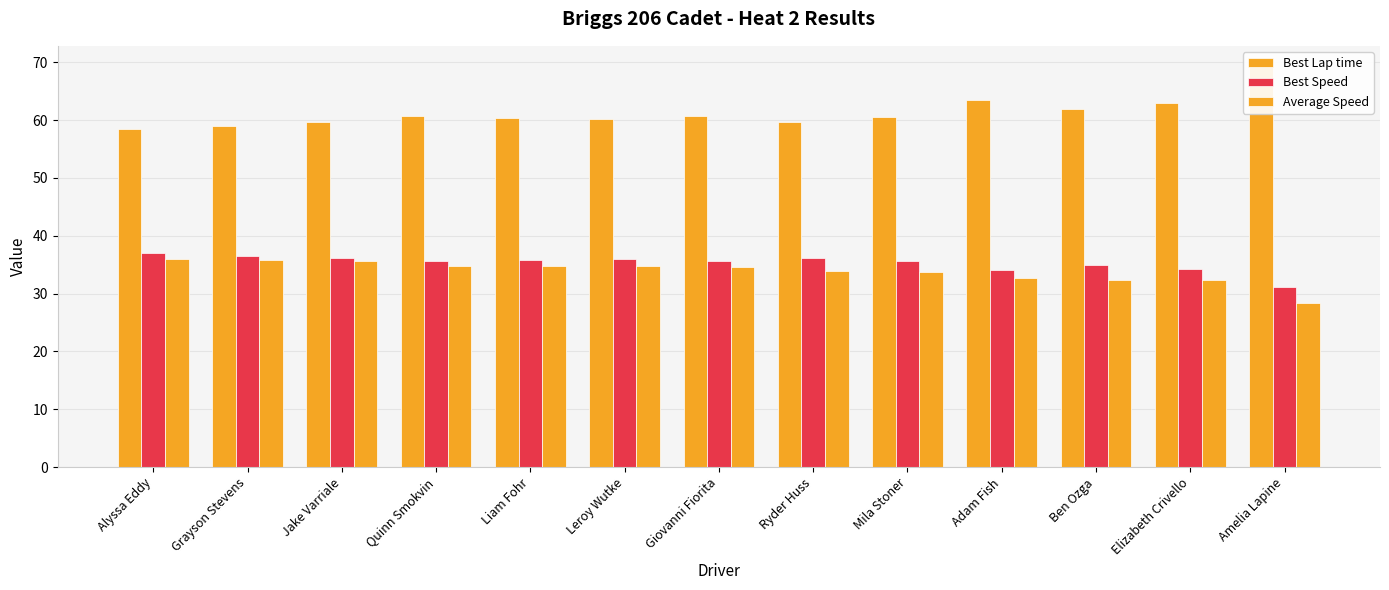

Reading right to left, what are all the values shown in this chart?

Best Lap time: 69.4	63.0	61.9	63.5	60.6	59.8	60.7	60.1	60.3	60.6	59.7	59.1	58.4
Best Speed: 31.1	34.3	34.9	34.0	35.7	36.1	35.6	35.9	35.8	35.6	36.2	36.6	37.0
Average Speed: 28.4	32.4	32.4	32.7	33.8	33.9	34.6	34.8	34.8	34.8	35.7	35.8	36.1